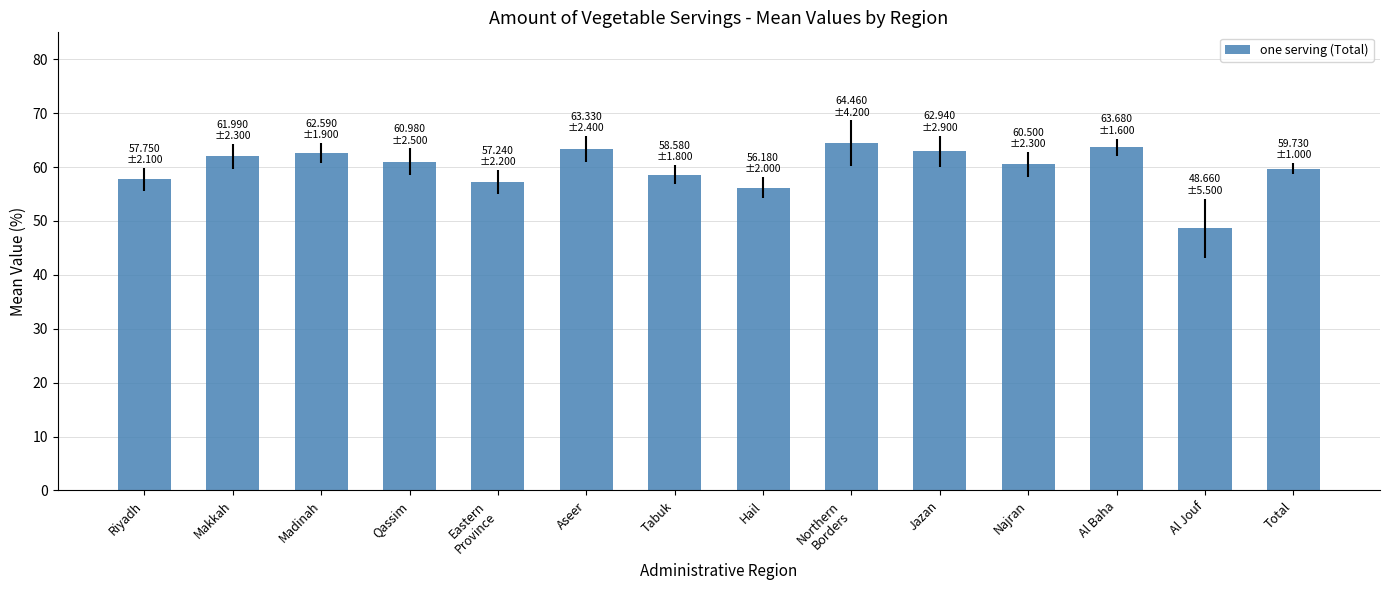

Reading left to right, list all the values displayed in this chart.

57.8	62.0	62.6	61.0	57.2	63.3	58.6	56.2	64.5	62.9	60.5	63.7	48.7	59.7